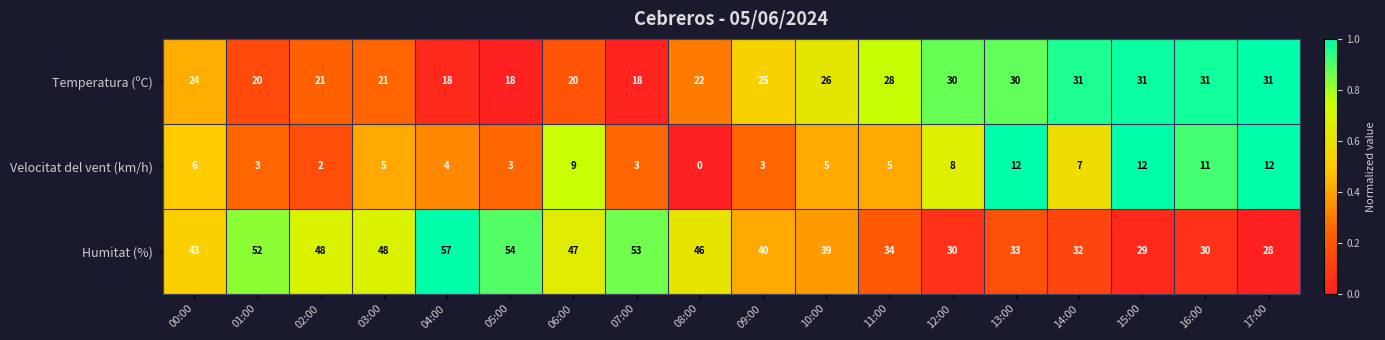

How many categories are shown in the chart?

18